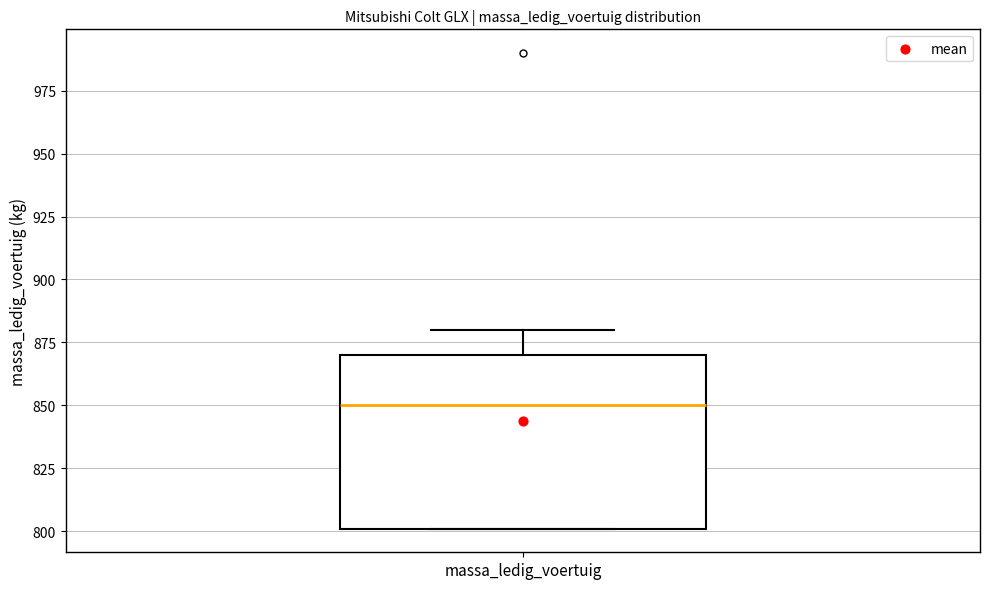

Read this box plot against the y-axis: the position of the median line, the range covered by the box, and the ends of both whiskers. The values are not printed on the chart, so give them approximately, as read against the axis.

median 850, box 800 to 870, whiskers 800 to 880